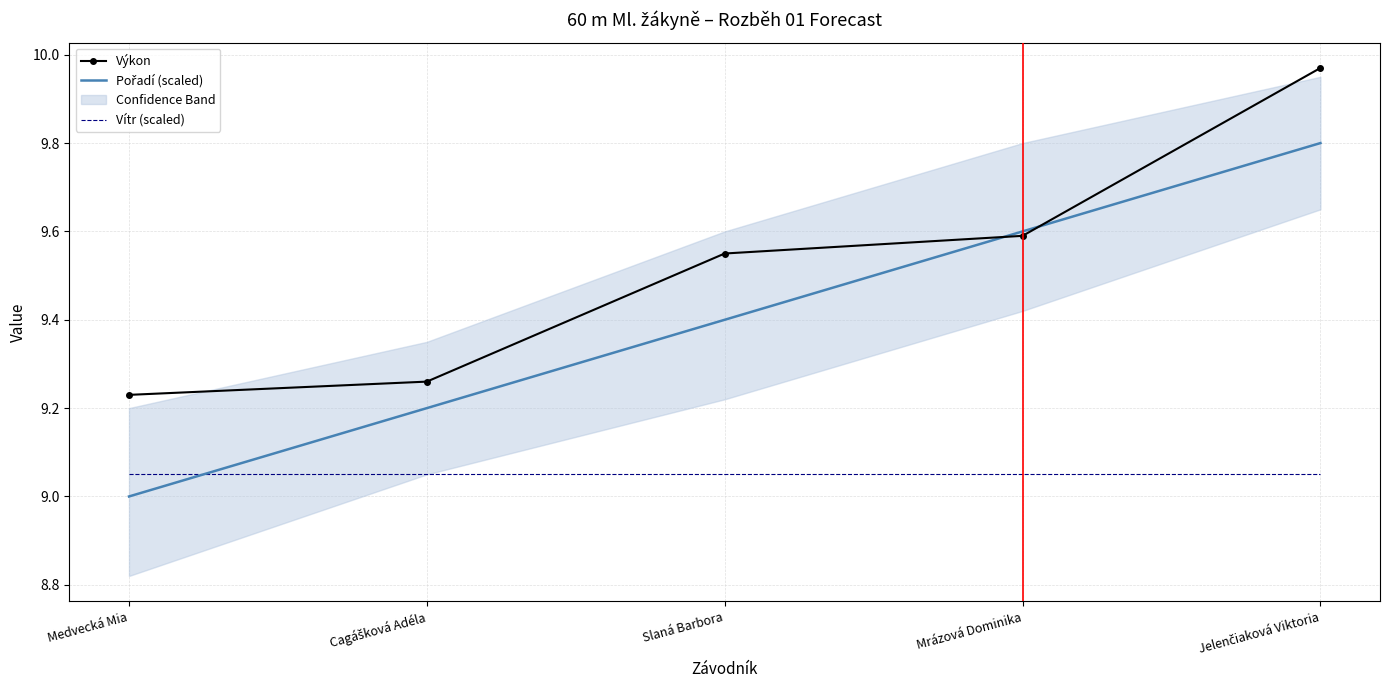

Which series changed the most between Medvecká Mia and Cagášková Adéla?

Pořadí (scaled)